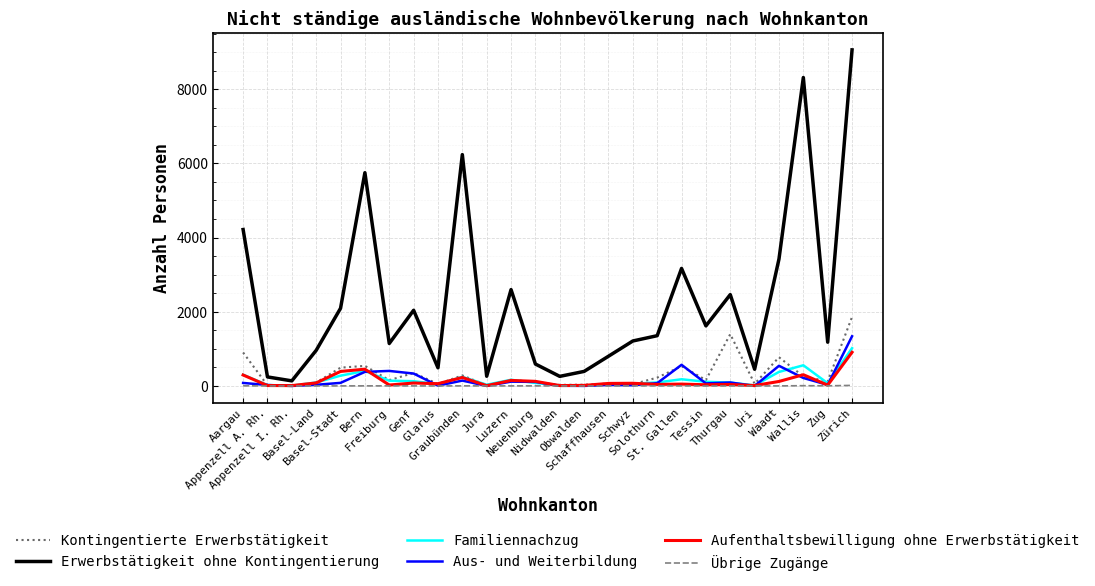

Rank the series by their maximum value, from lowest to highest.

Übrige Zugänge, Aufenthaltsbewilligung ohne Erwerbstätigkeit, Familiennachzug, Aus- und Weiterbildung, Kontingentierte Erwerbstätigkeit, Erwerbstätigkeit ohne Kontingentierung